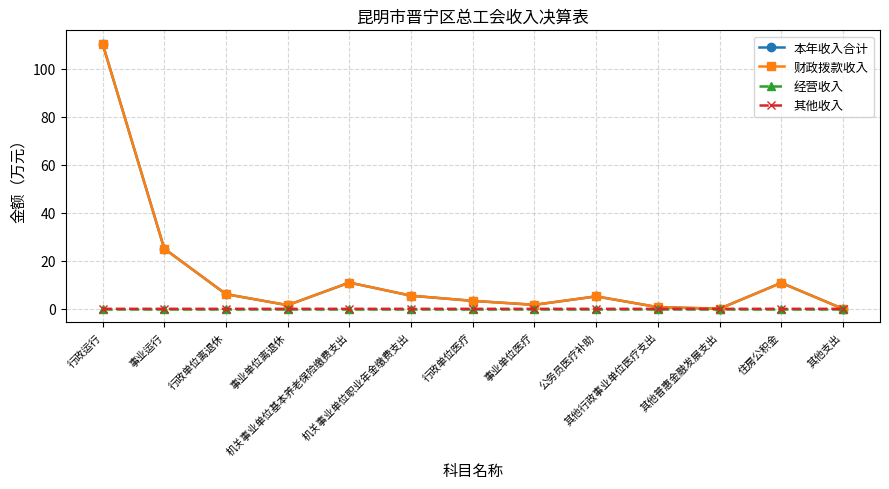

What is the value of the 财政拨款收入 point at the 4th from the left?

1.5